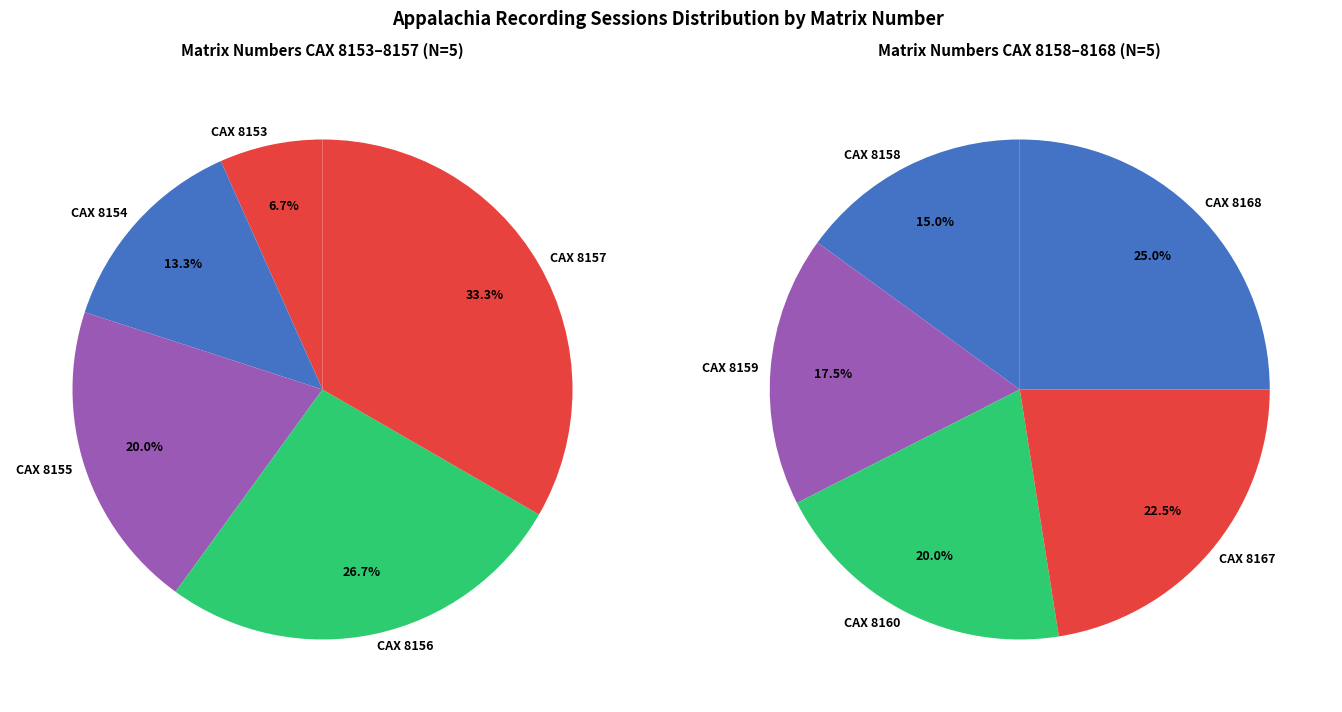

Does CAX 8160 account for over 50% of the chart?

No